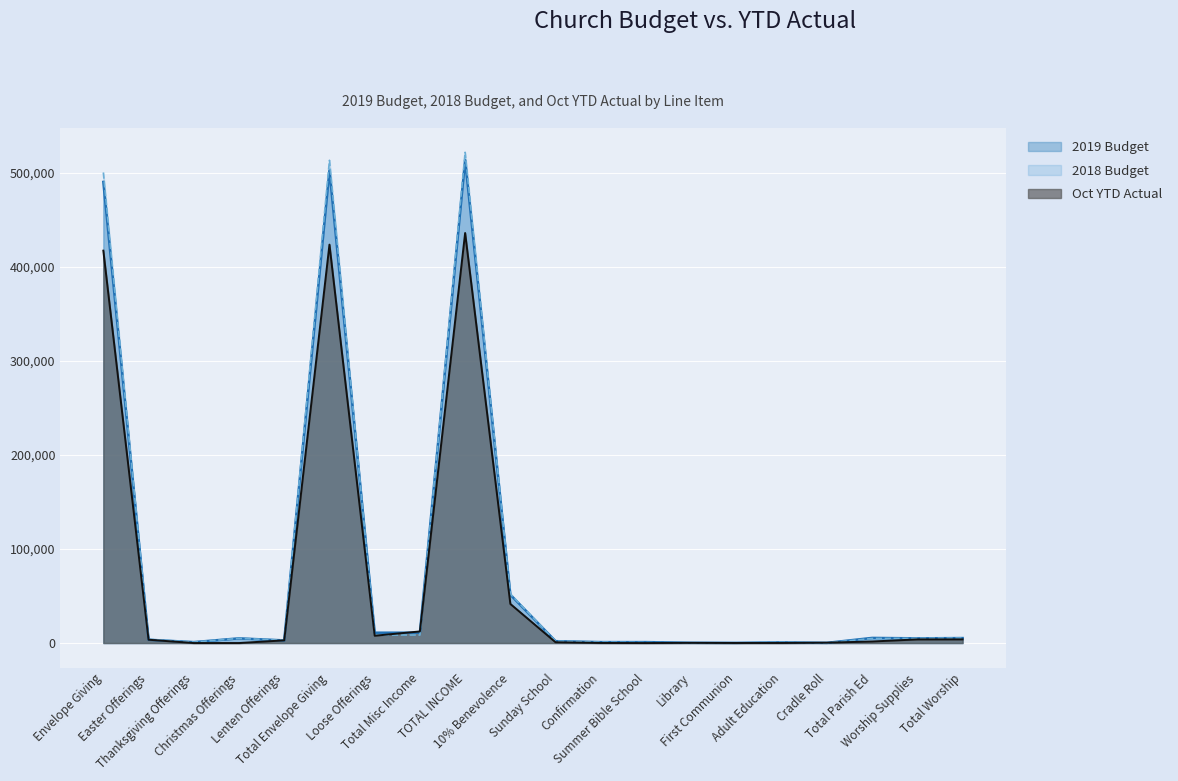

What value does the Oct YTD Actual series have at Library?

197.8